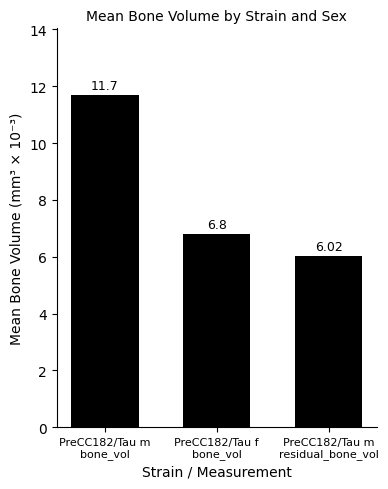

Which category has the highest value across all series?

PreCC182/Tau m
bone_vol